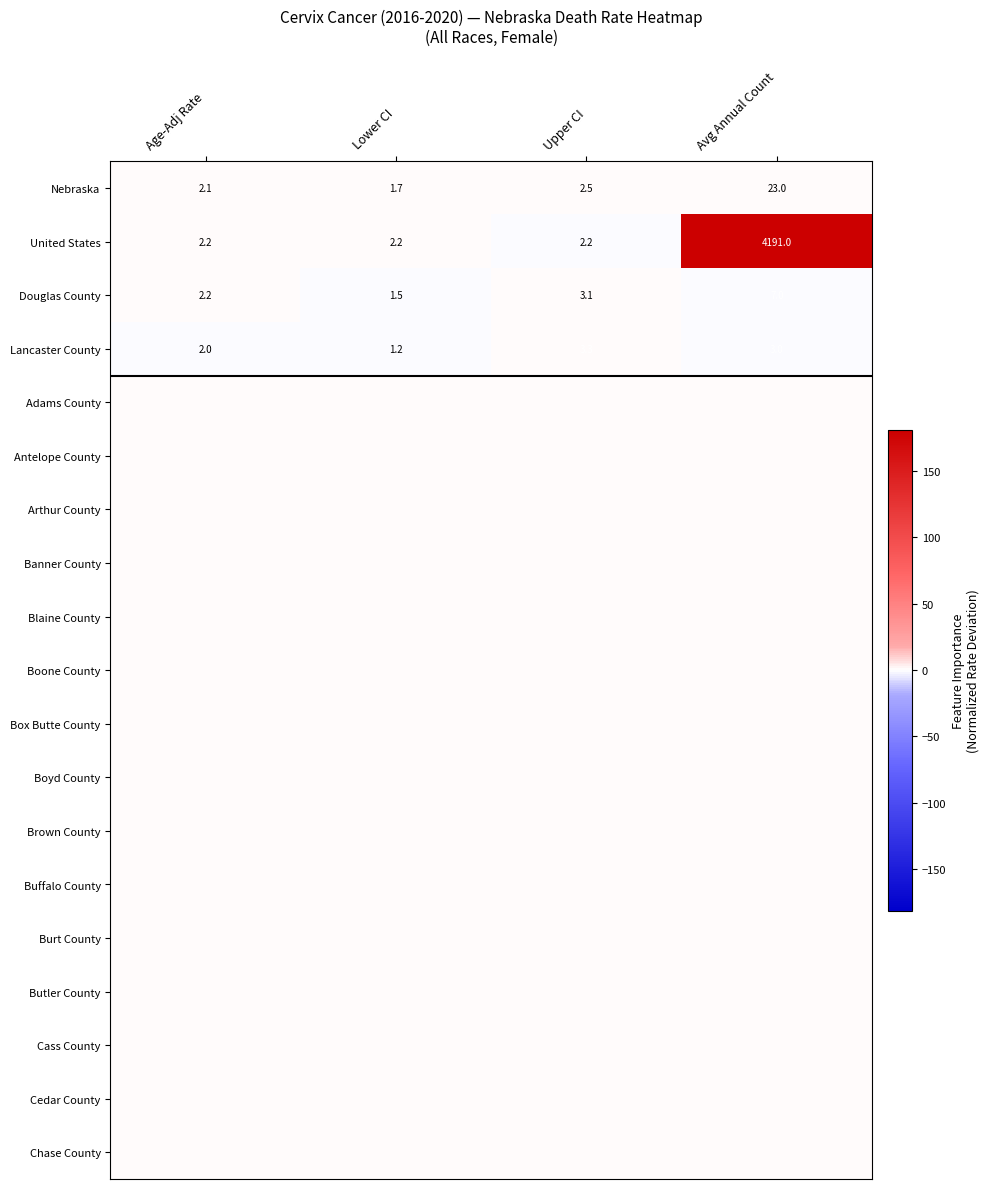

List the labels in order of Nebraska value, largest first.

Avg Annual Count, Upper CI, Age-Adj Rate, Lower CI